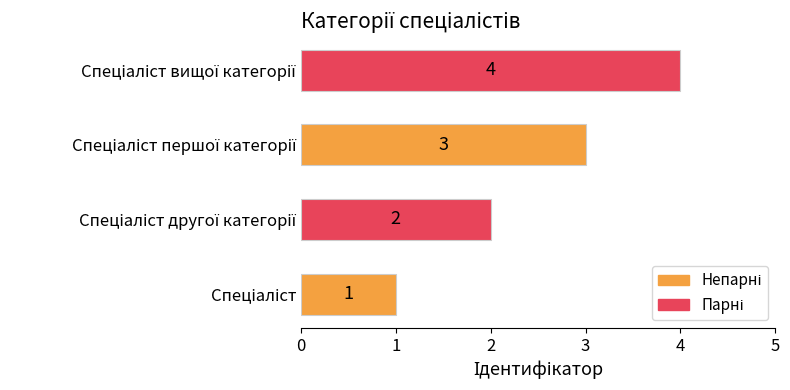

Count the number of categories in the chart.

4